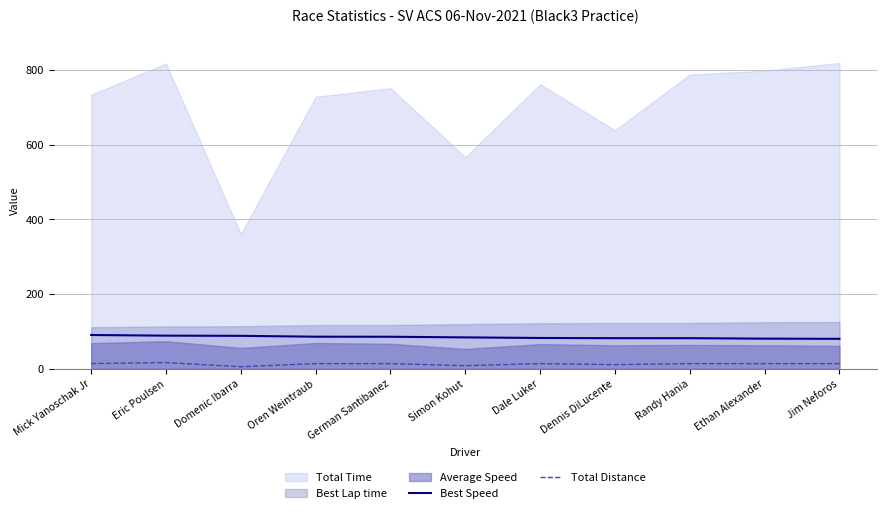

Is the value of Total Distance at German Santibanez greater than the value of Best Speed at Oren Weintraub?

No